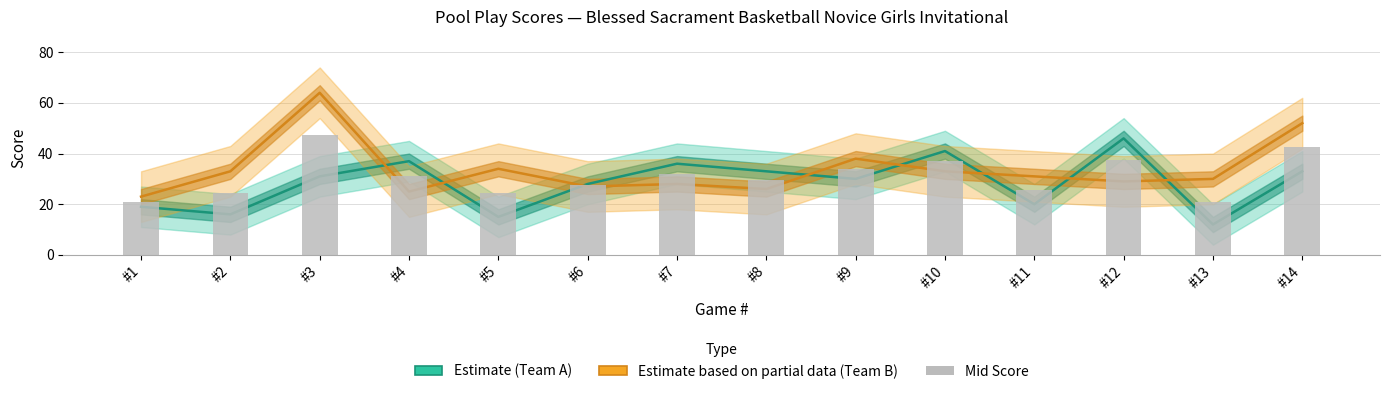

Reading left to right, list all the values displayed in this chart.

Team A Score (Estimate): 19	16	31	37	15	28	36	33	30	41	20	46	12	33
Team B Score (Estimate based on partial data): 23	33	64	25	34	27	28	26	38	33	31	29	30	52